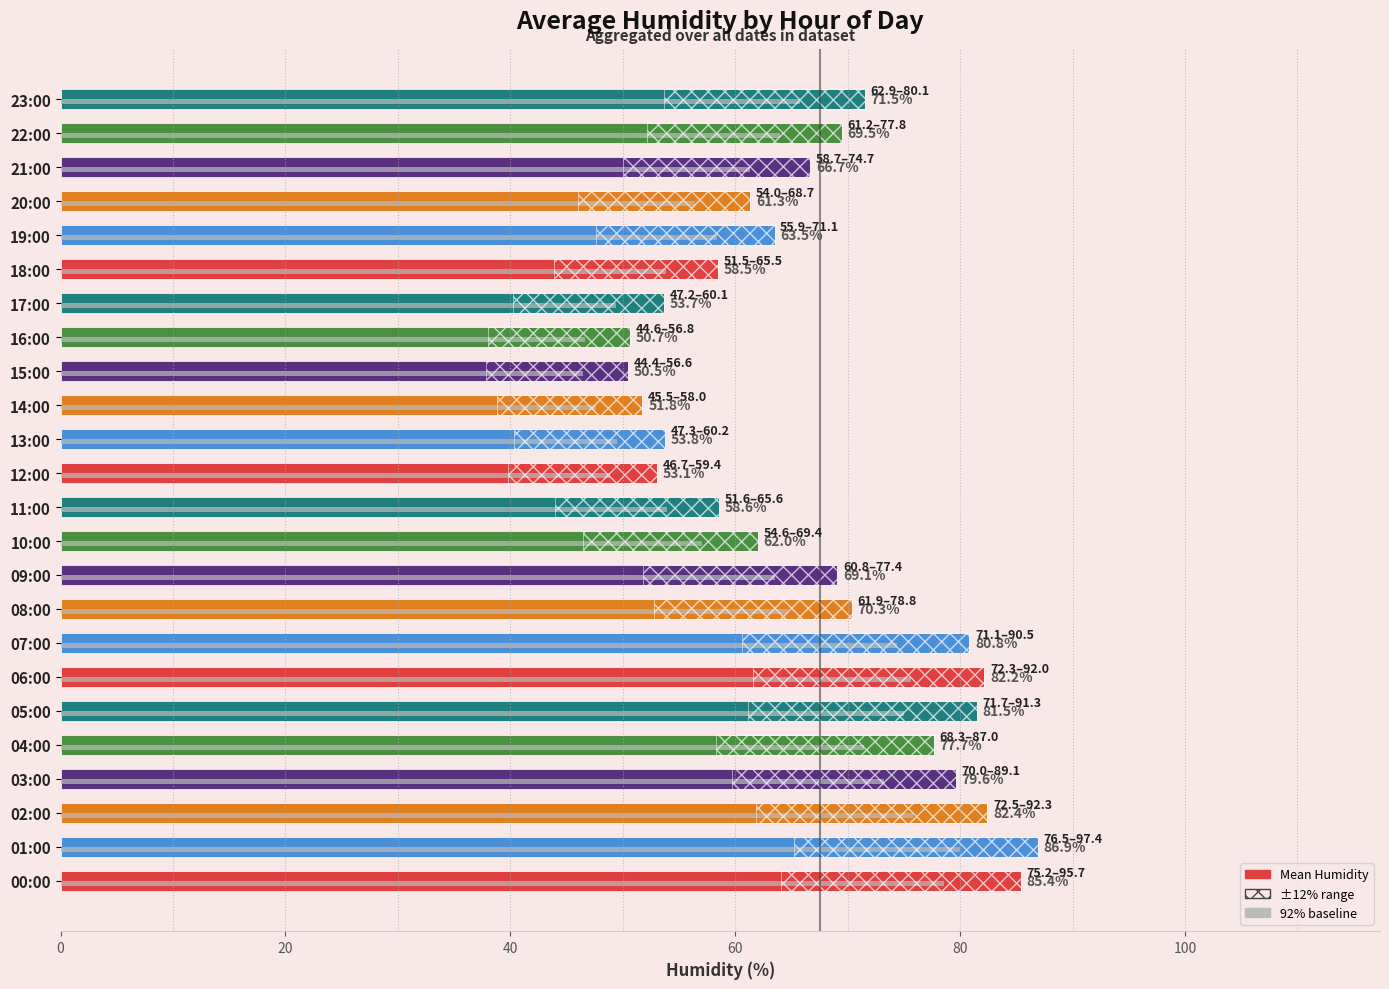

What is the smallest value displayed?

50.5